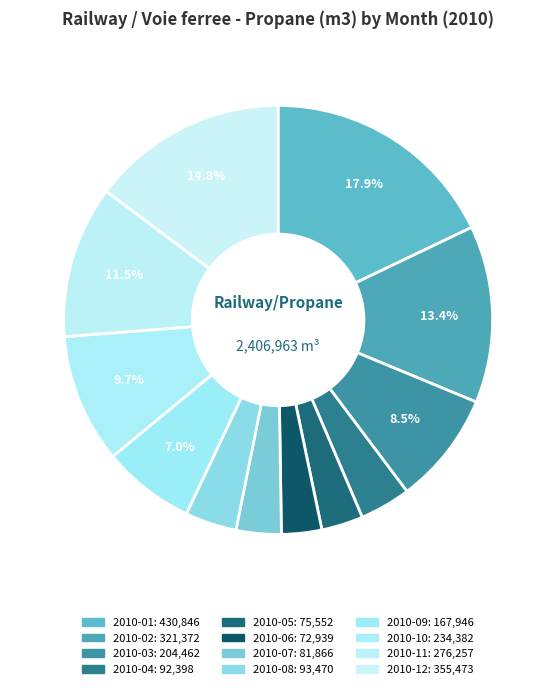

What percentage is the 2010-07 slice, to the nearest percent?

3%